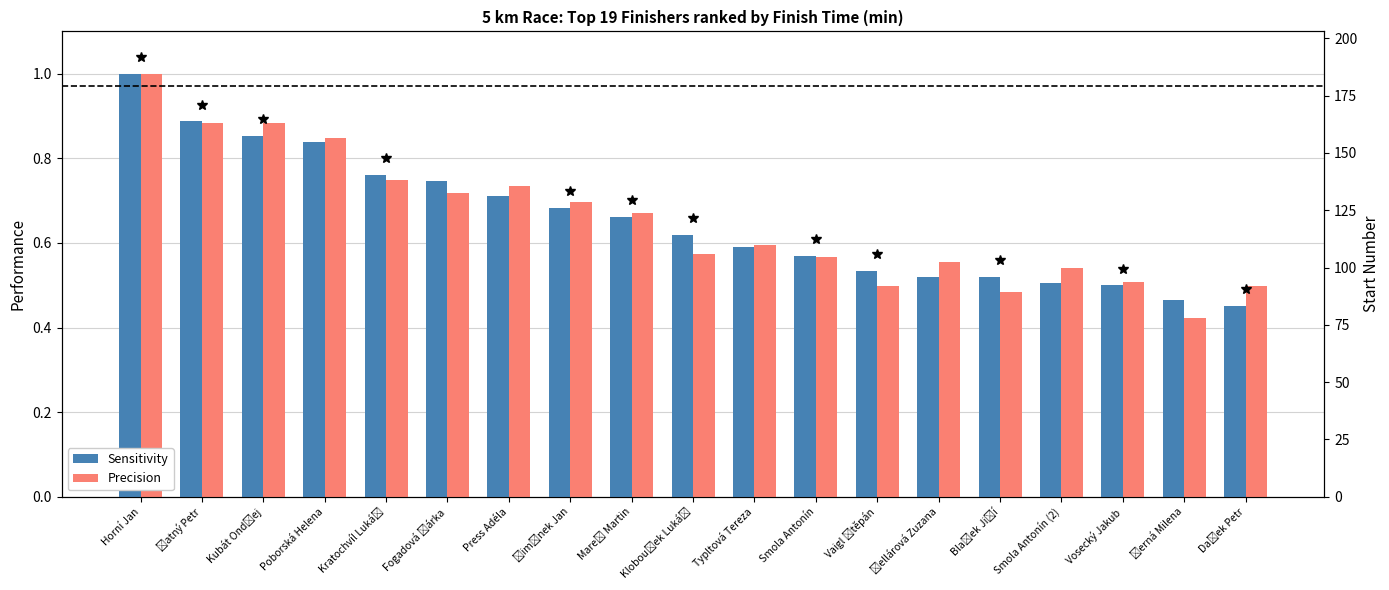

What is the difference between the maximum and second lowest values in the Precision series?

0.5